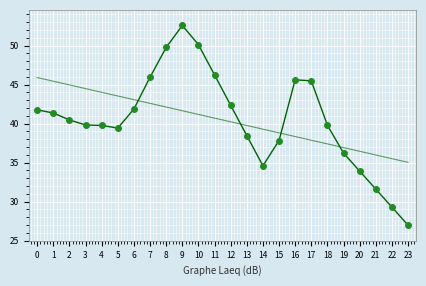

How many distinct data groups are displayed?

2